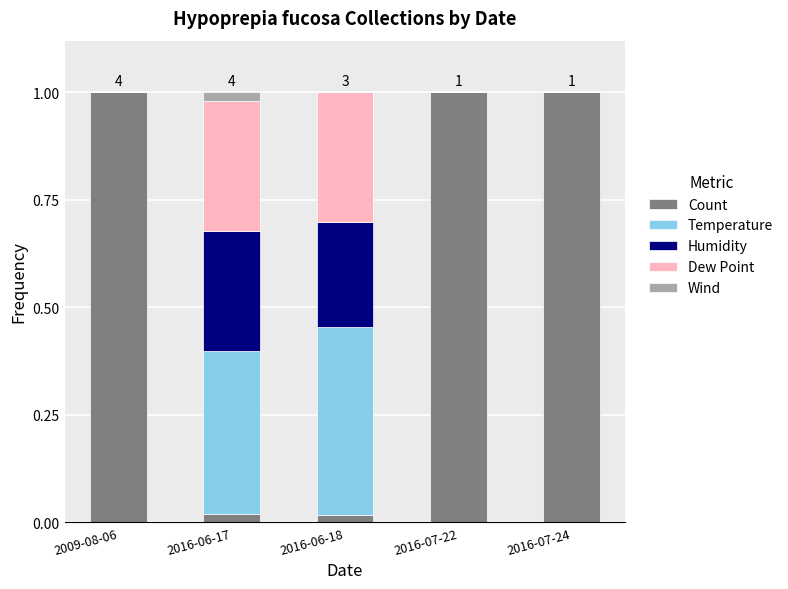

The value of Count at 2009-08-06 is 1.0. True or false?

True